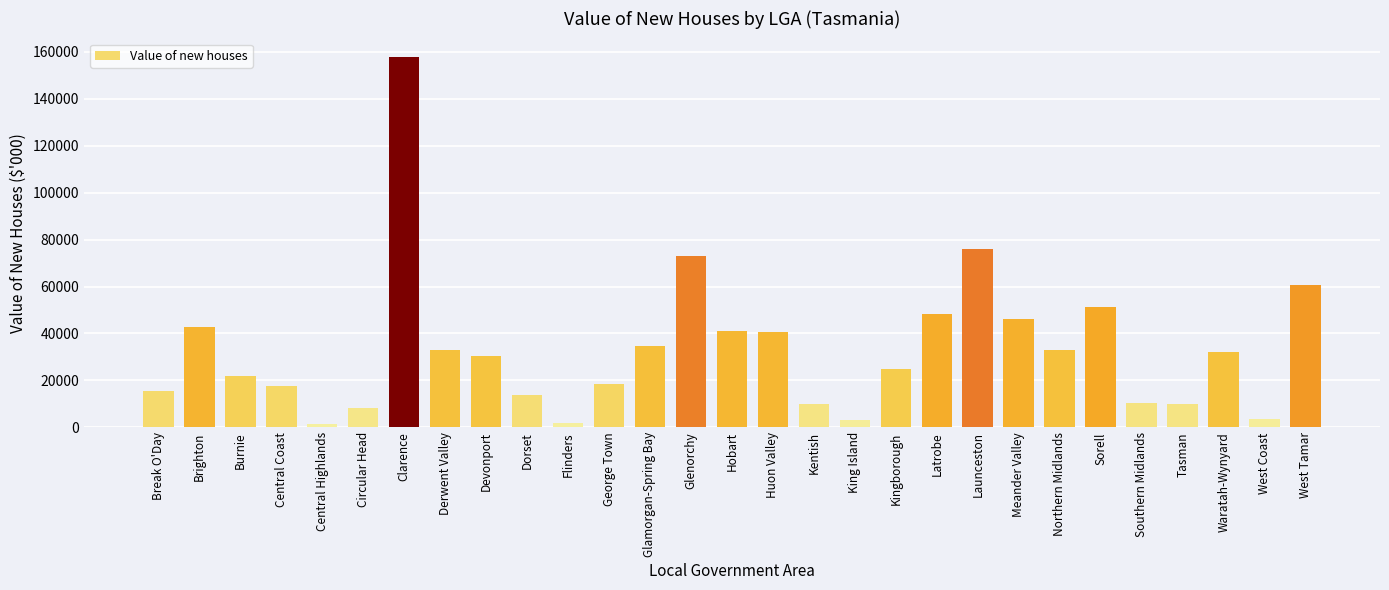

True or false: the data shows 9873.9 at Tasman.

True